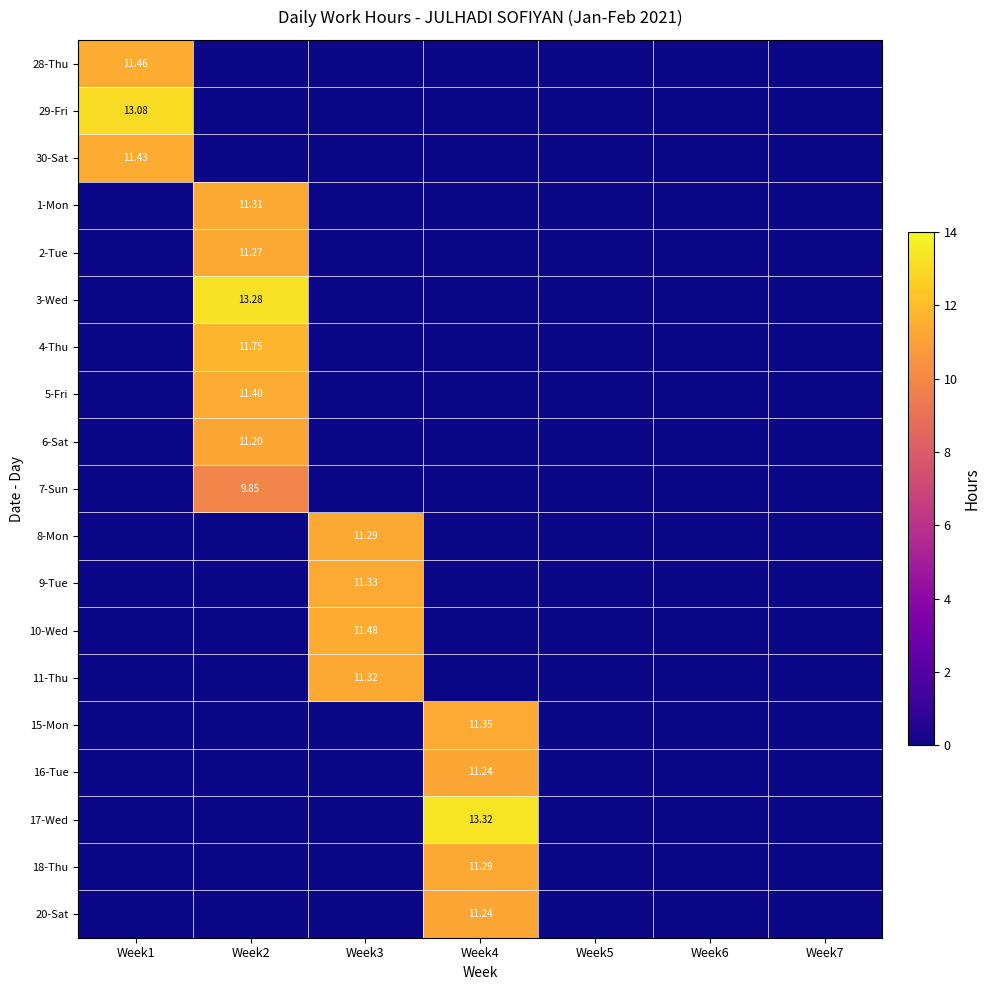

Which series has the largest total across all categories?

17-Wed